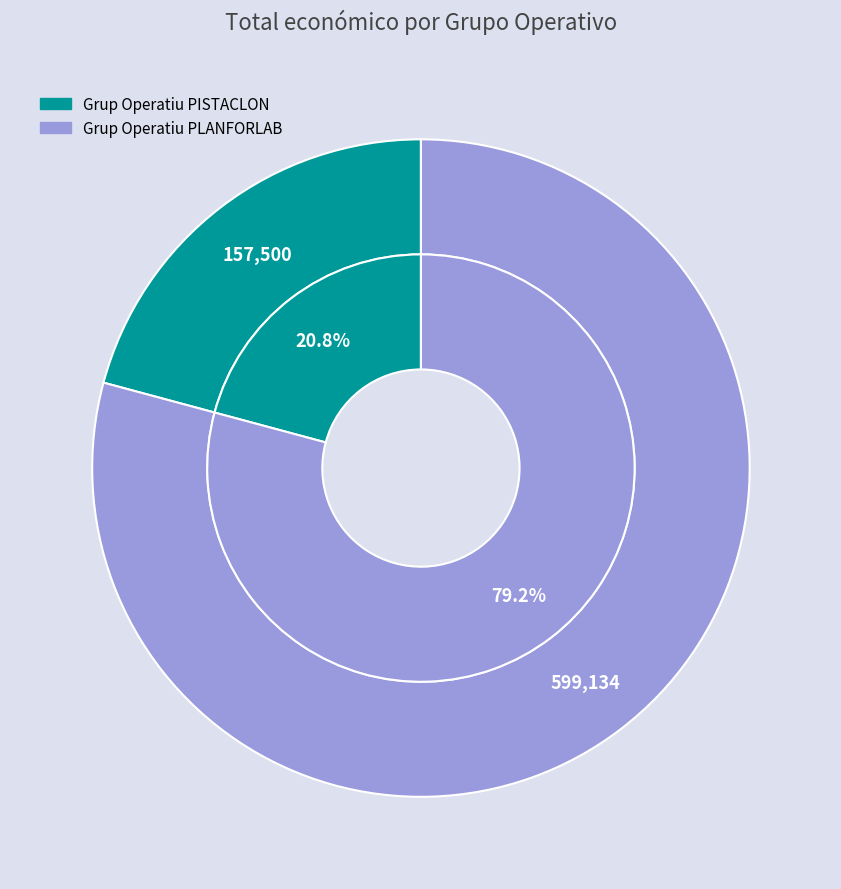

Rank the categories by value from highest to lowest.

Grup Operatiu PLANFORLAB, Grup Operatiu PISTACLON